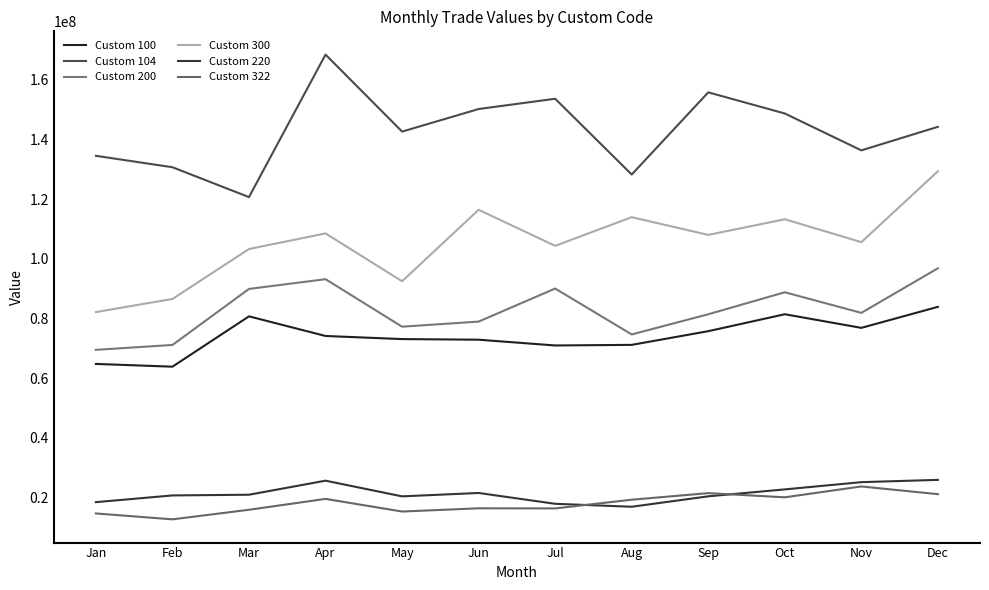

What is the difference between the maximum and minimum values in the Custom 100 series?

20049281